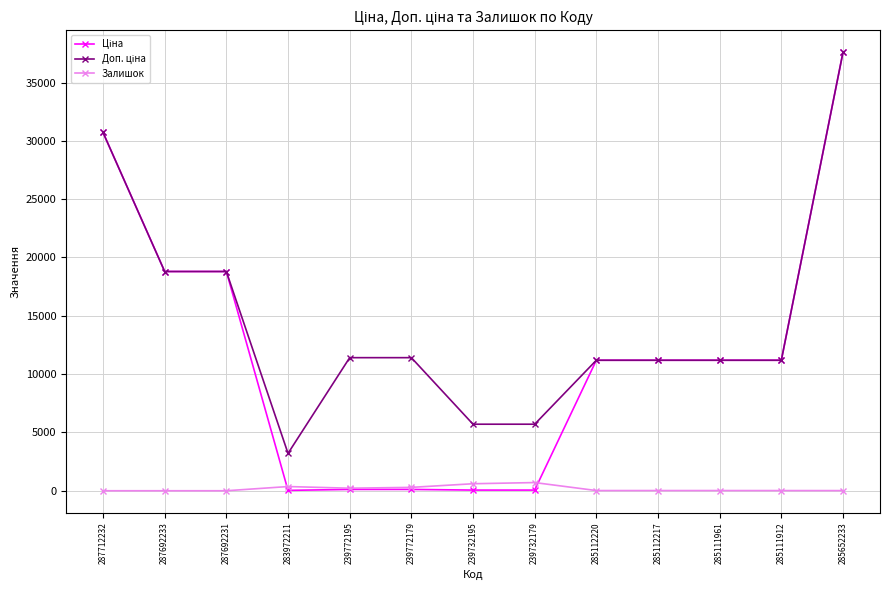

The value of Залишок at 287712232 is 0.0. True or false?

True